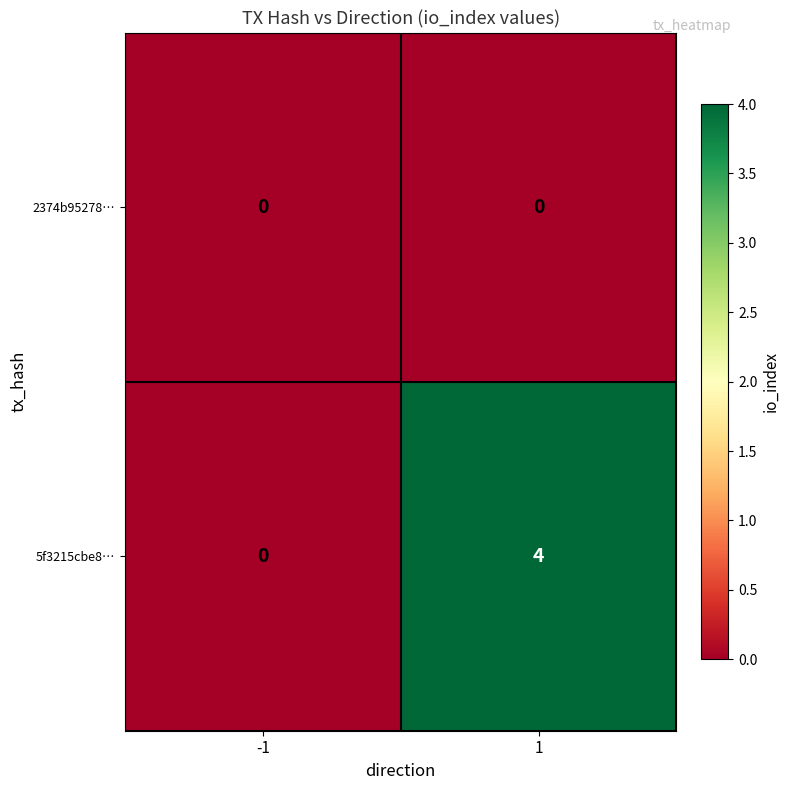

Is it true that 5f3215cbe8… equals 0 at -1?

True